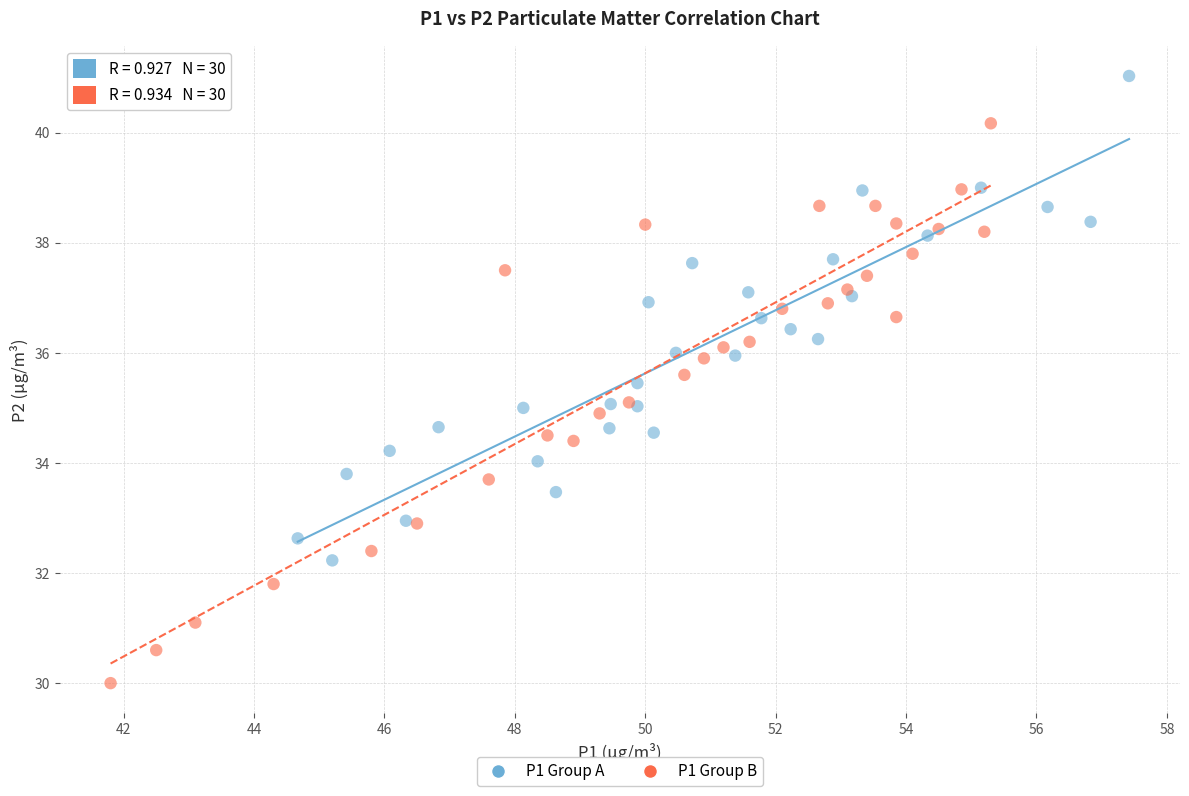

Which series contains the lowest Y value?

P1 Group B